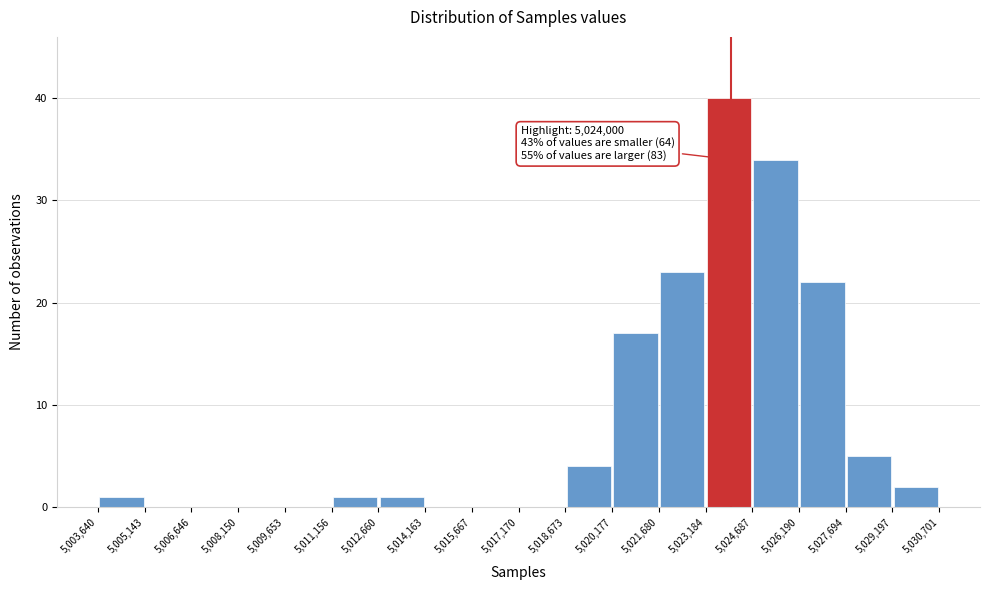

Which range on the x-axis has the tallest bar?

5,023,184 to 5,024,687